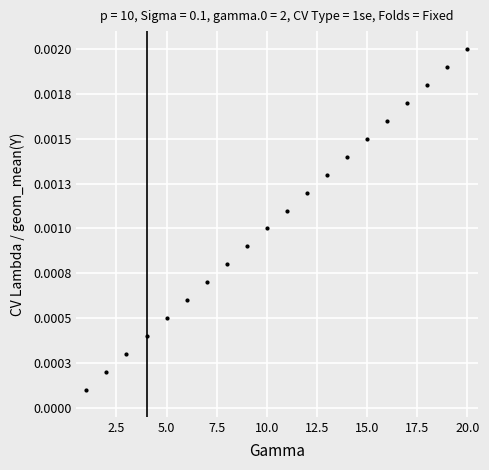

Does the chart have visible grid lines?

Yes